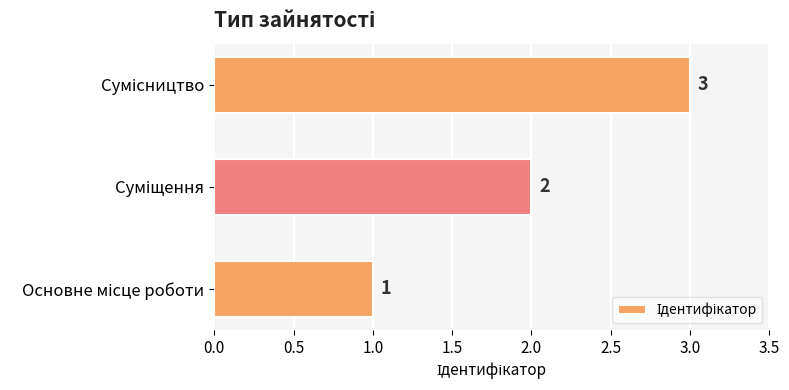

How many values are between 1 and 3?

3